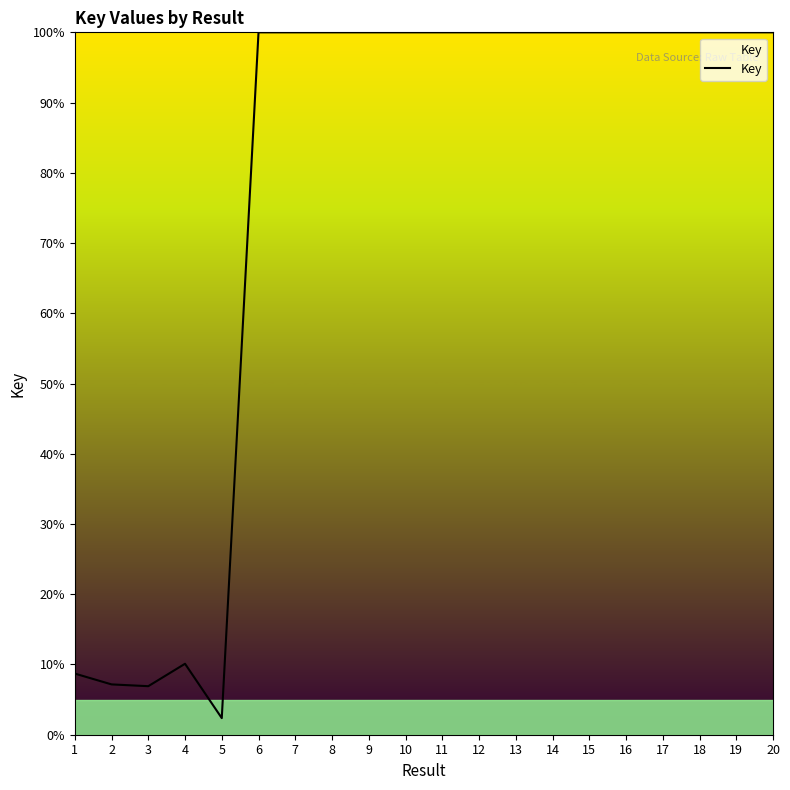

Does the chart have visible grid lines?

No